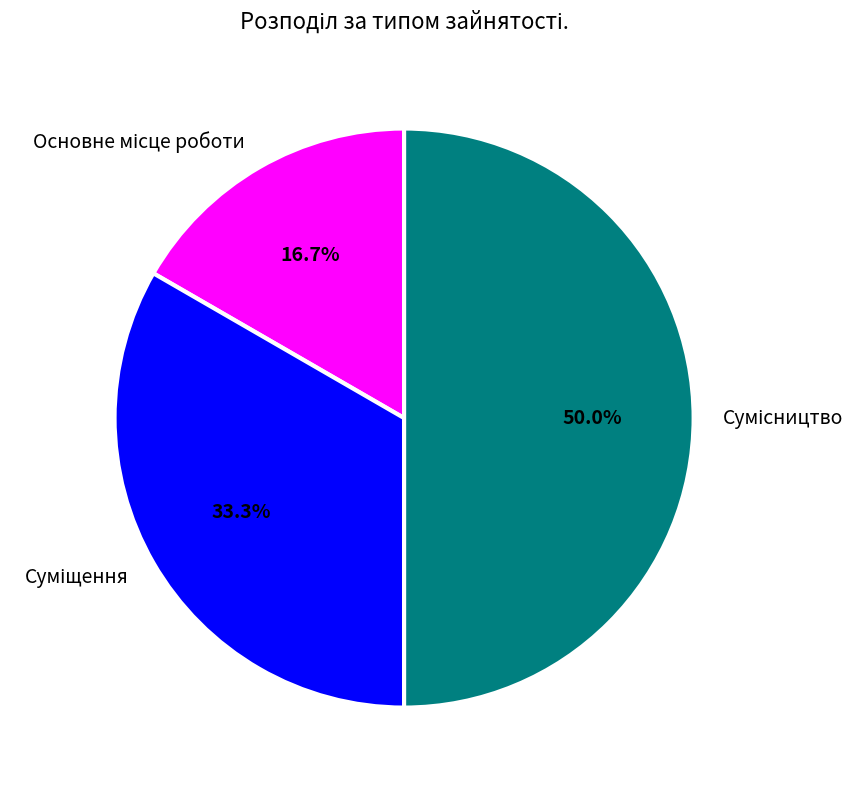

Which slice is the smallest?

Основне місце роботи